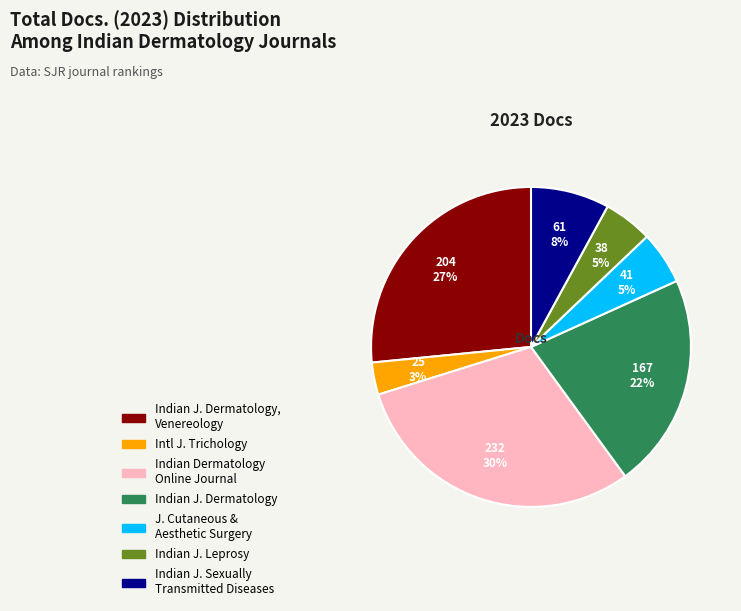

Is there a majority slice in this chart?

No